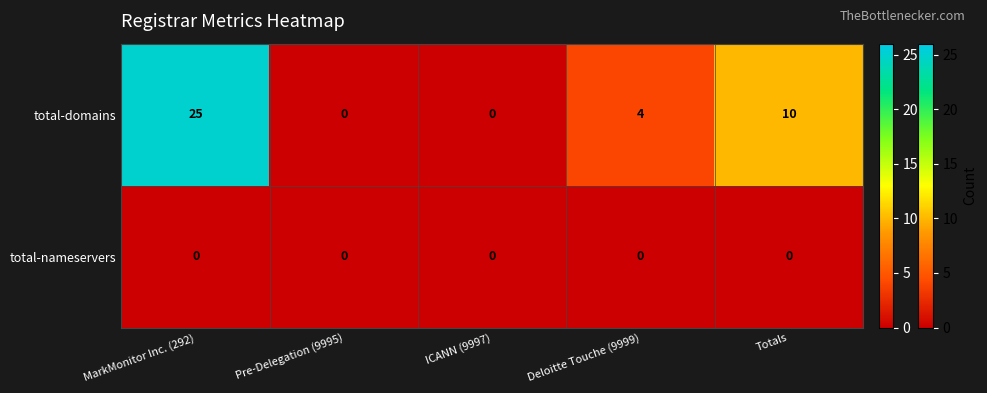

Which series changed the most between MarkMonitor Inc. (292) and ICANN (9997)?

total-domains